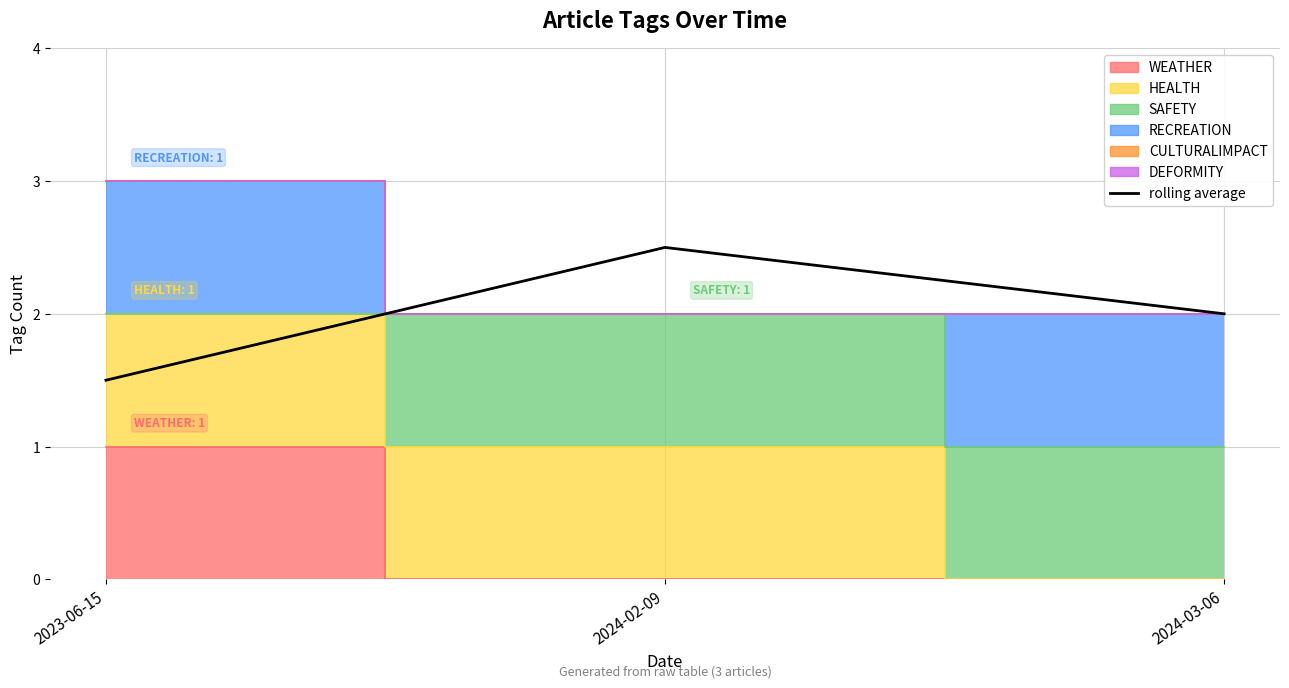

What is the sum of the values at 2024-03-06 and 2024-02-09?

4.5